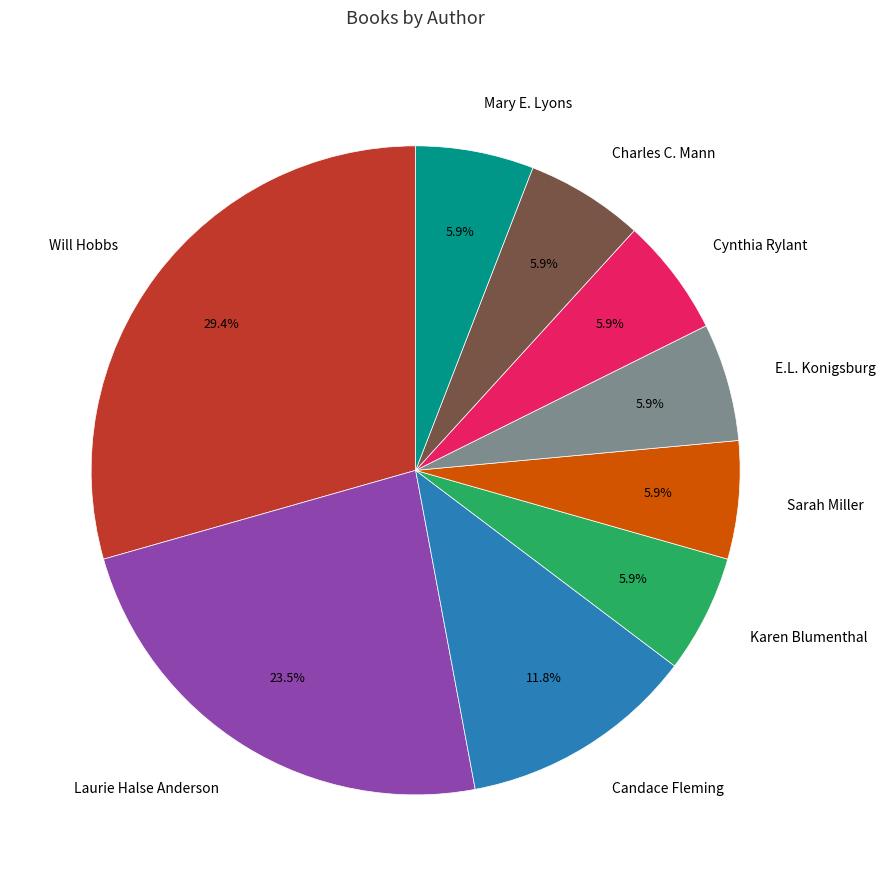

Does any single category account for the majority?

No